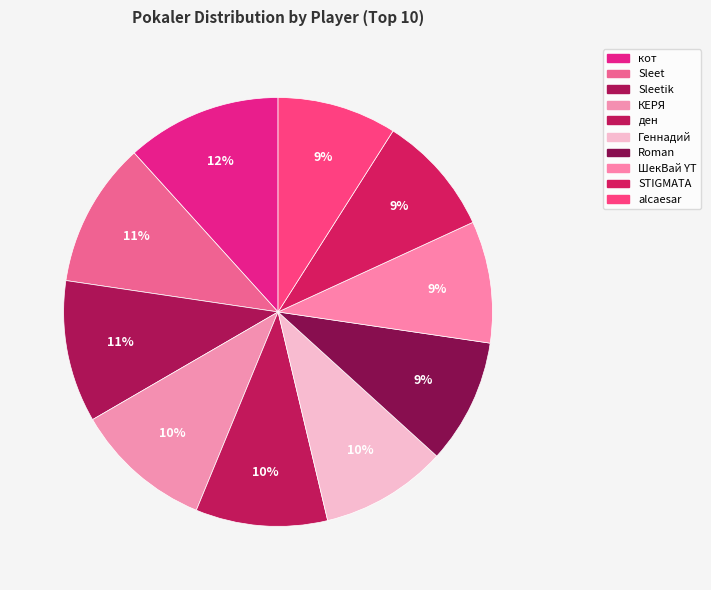

Which slice is the largest?

кот